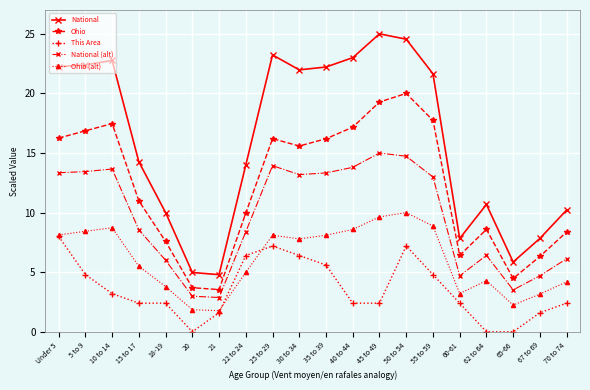

How many lines are shown in the chart?

5